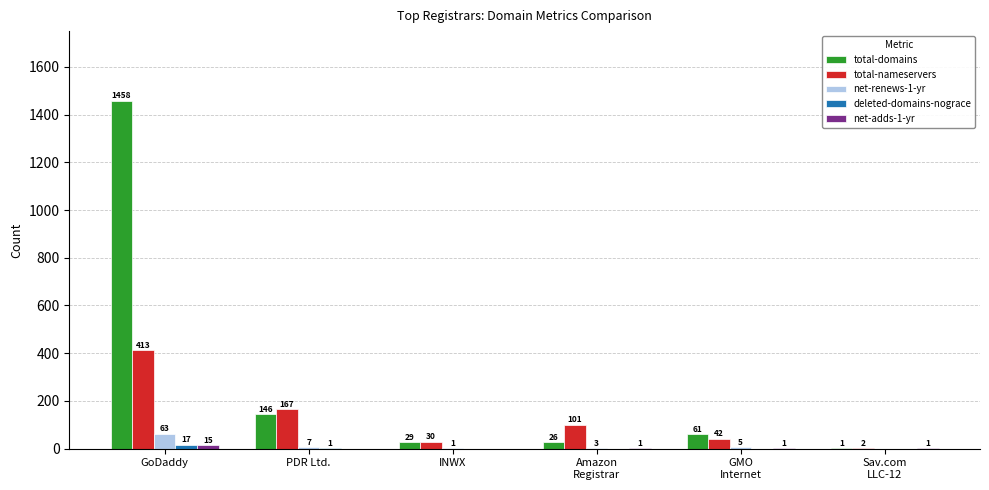

Is the value of total-domains at GoDaddy greater than the value of net-renews-1-yr at INWX?

Yes